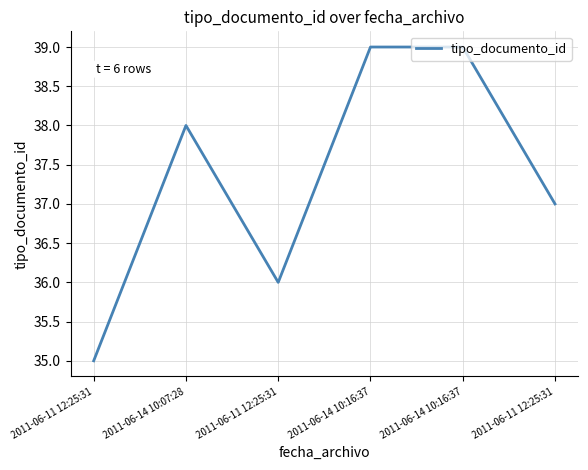

Reading left to right, extract all data points from this chart.

2011-06-11 12:25:31=35	2011-06-14 10:07:28=38	2011-06-11 12:25:31=36	2011-06-14 10:16:37=39	2011-06-14 10:16:37=39	2011-06-11 12:25:31=37